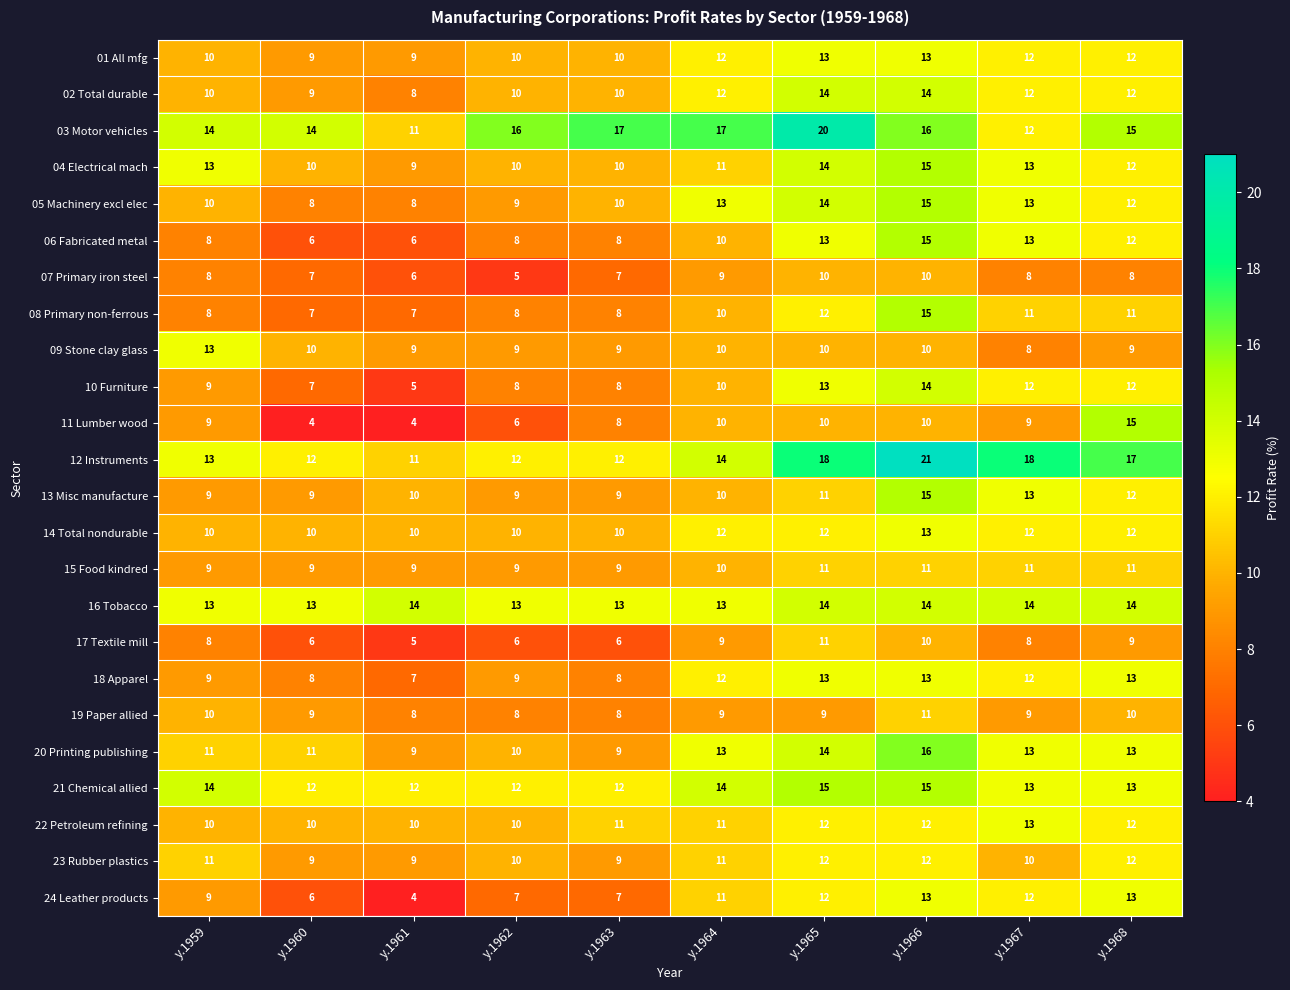

The 12 Instruments series shows 21 at y.1966. True or false?

True